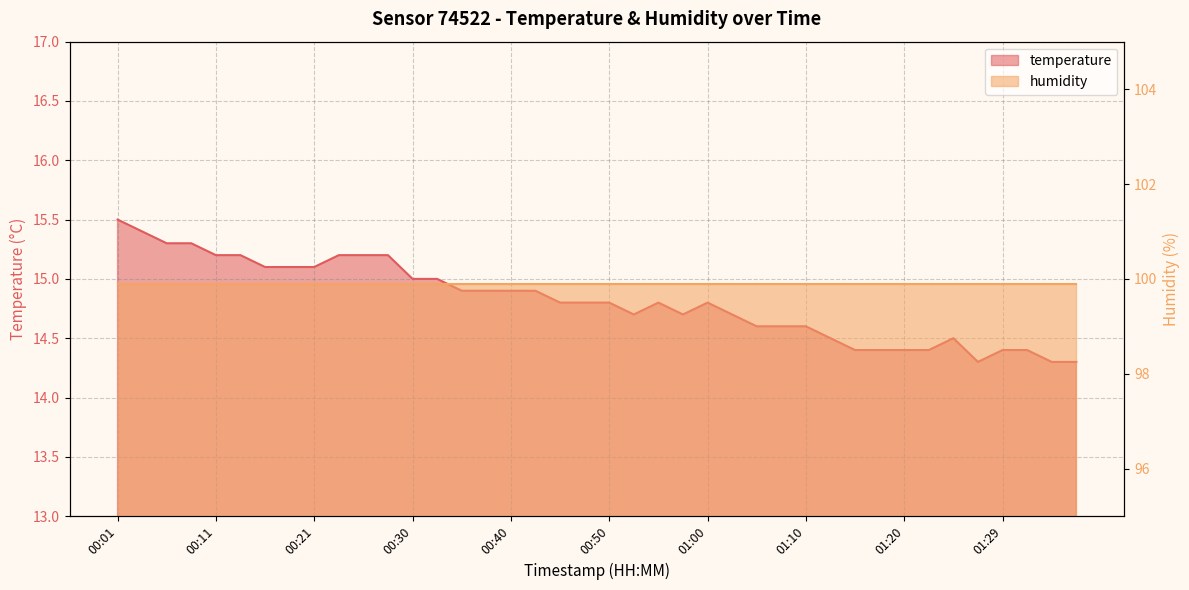

Which has a higher value, 00:33 or 00:35?

00:33